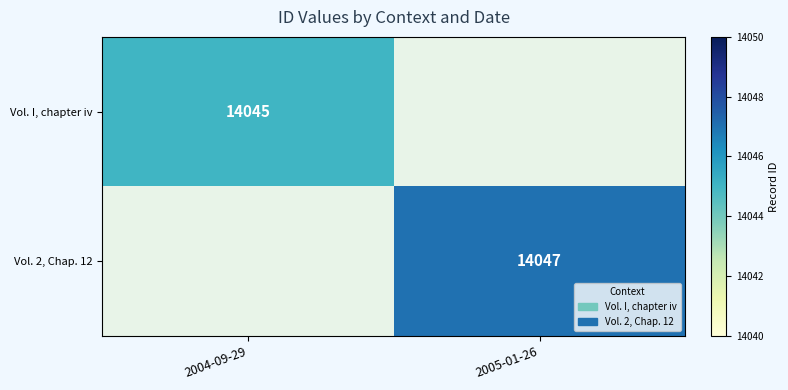

Count the number of categories in the chart.

2